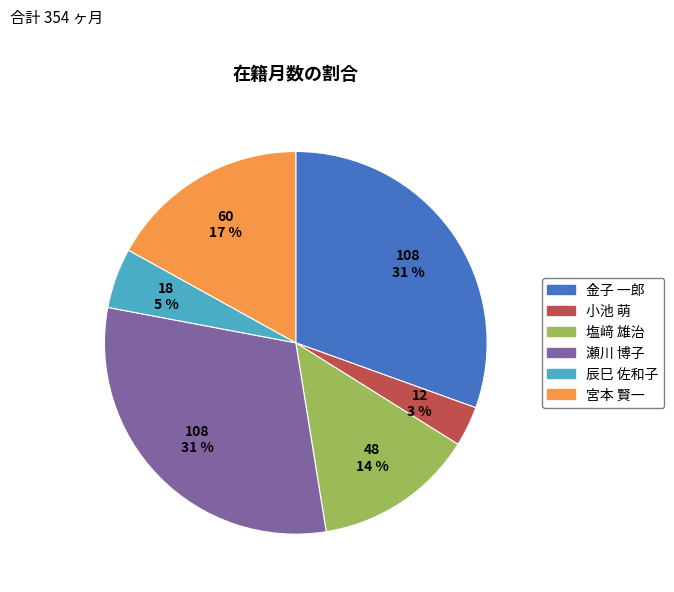

Is it true that 宮本 賢一 is 17% of the pie?

True